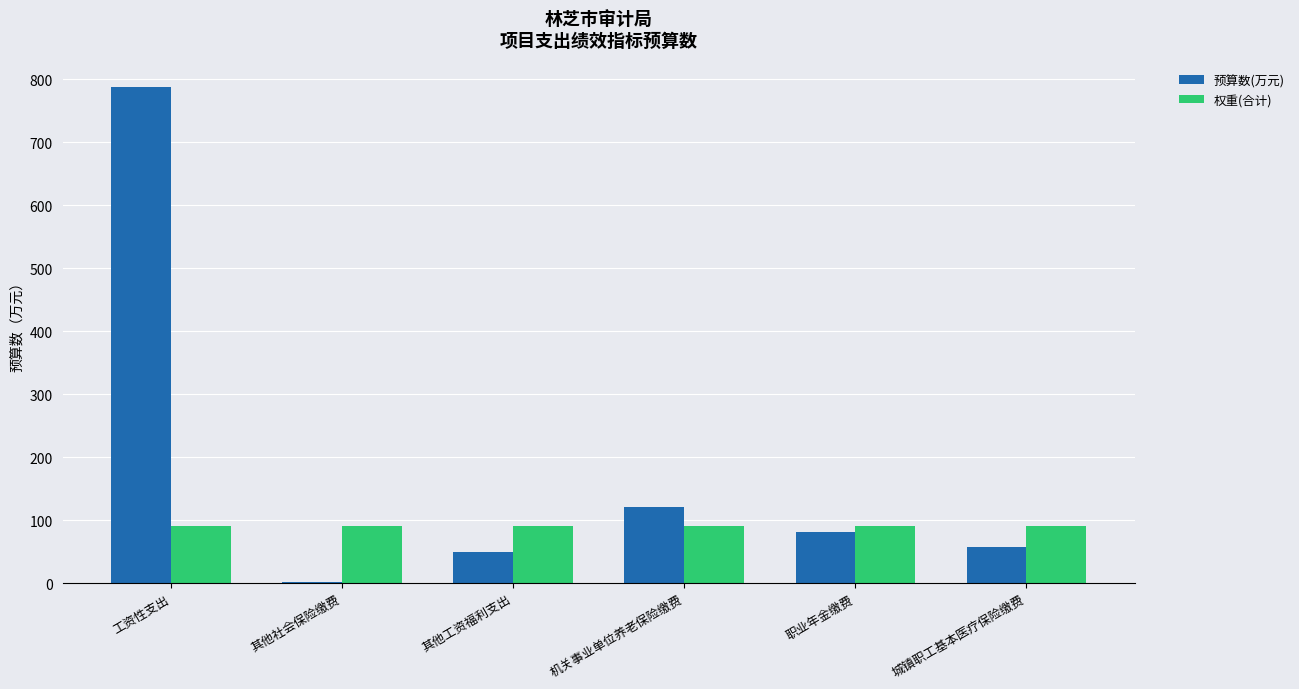

What is the average value of the 权重(合计) series?

90.0